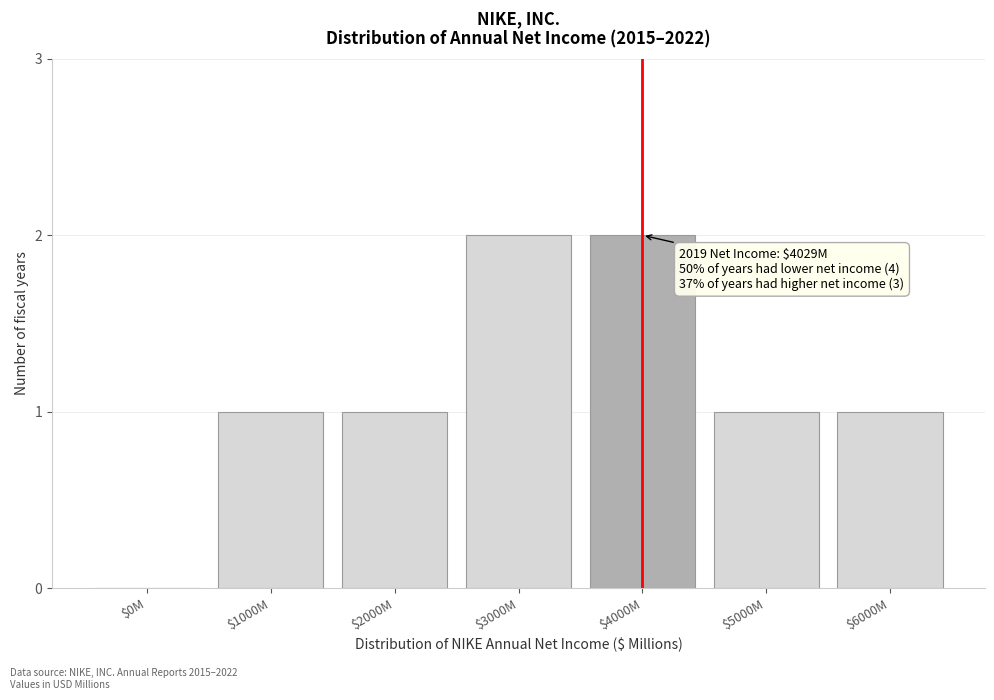

What is the sum of all values?

8